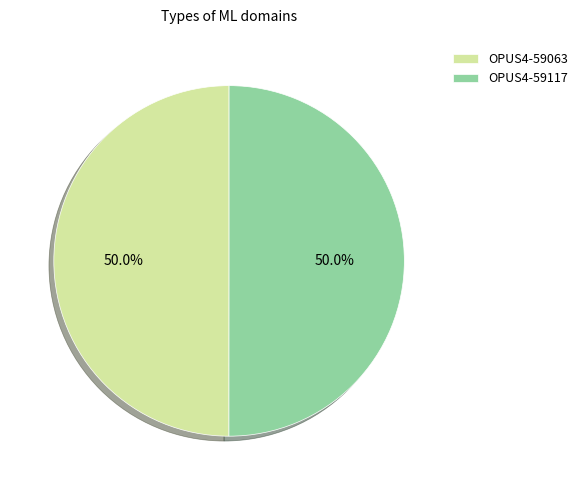

What percentage is NOT represented by OPUS4-59117?

50.0%